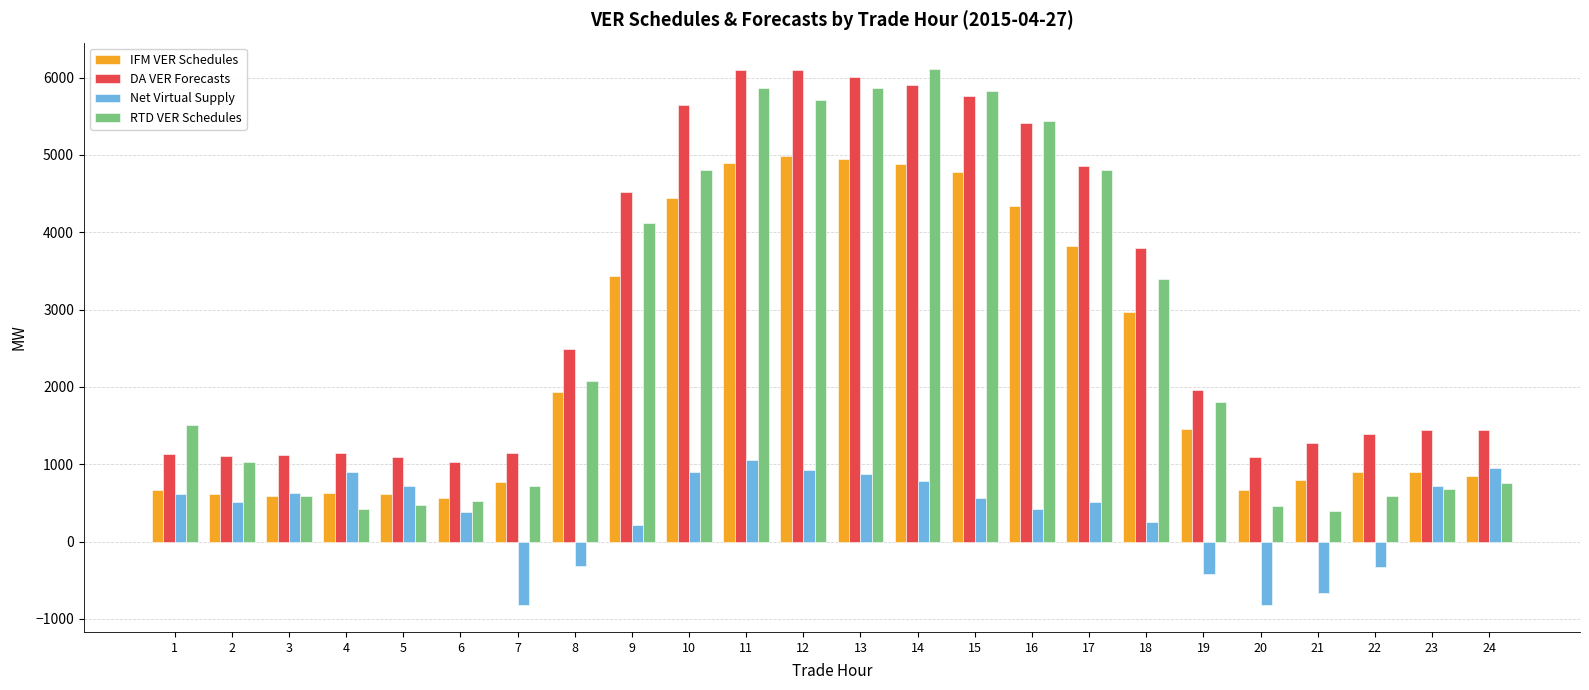

What is the value of the RTD VER Schedules bar at the 12th from the left?

5709.8